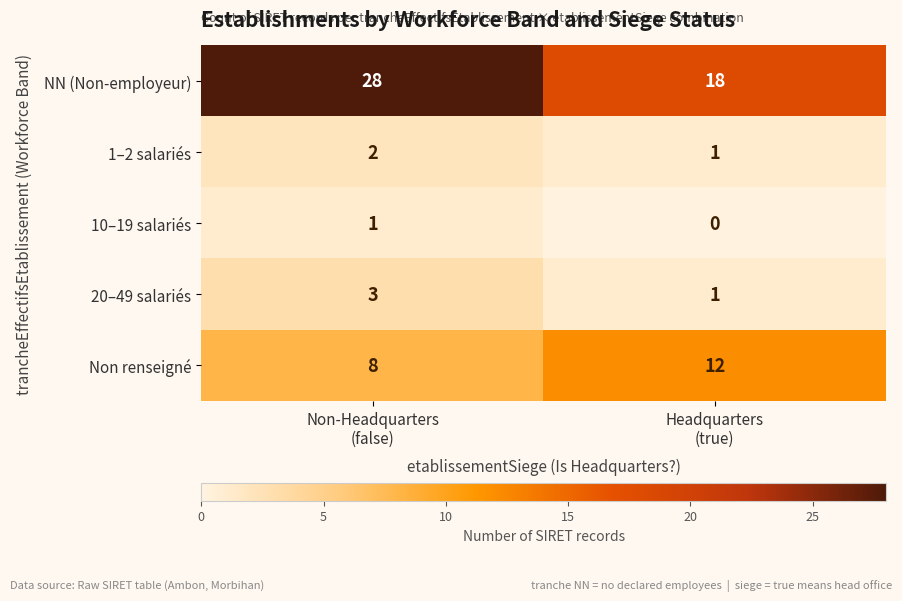

Which series has the largest total across all categories?

NN (Non-employeur)